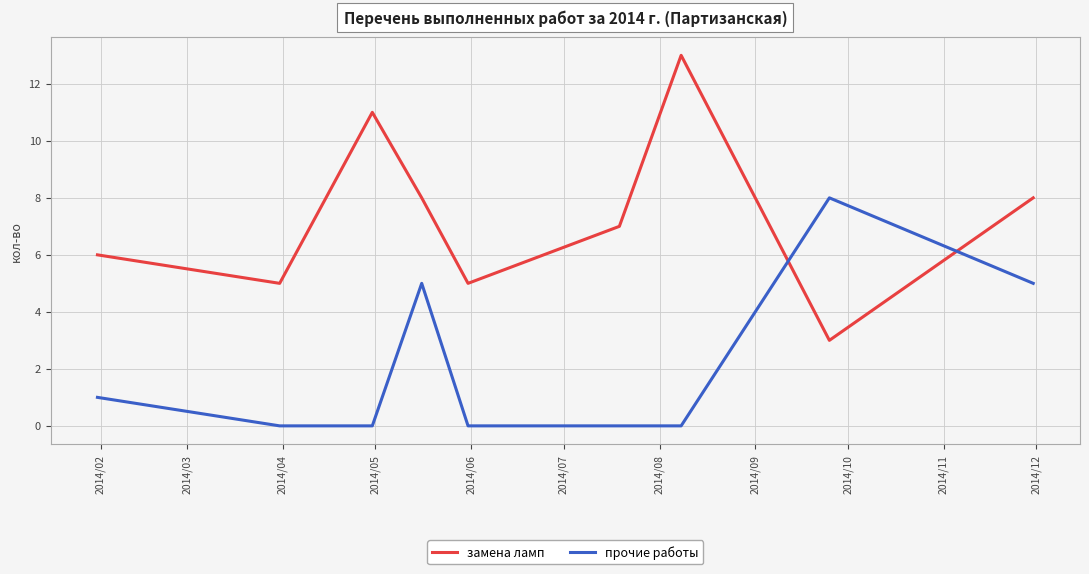

How many values in the замена ламп series are below 7?

4